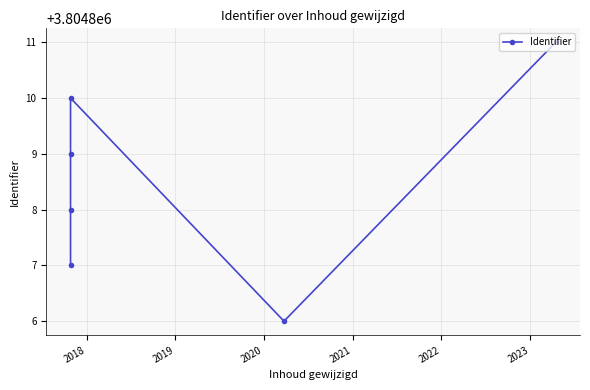

True or false: the data shows 846238 at 2019.

False